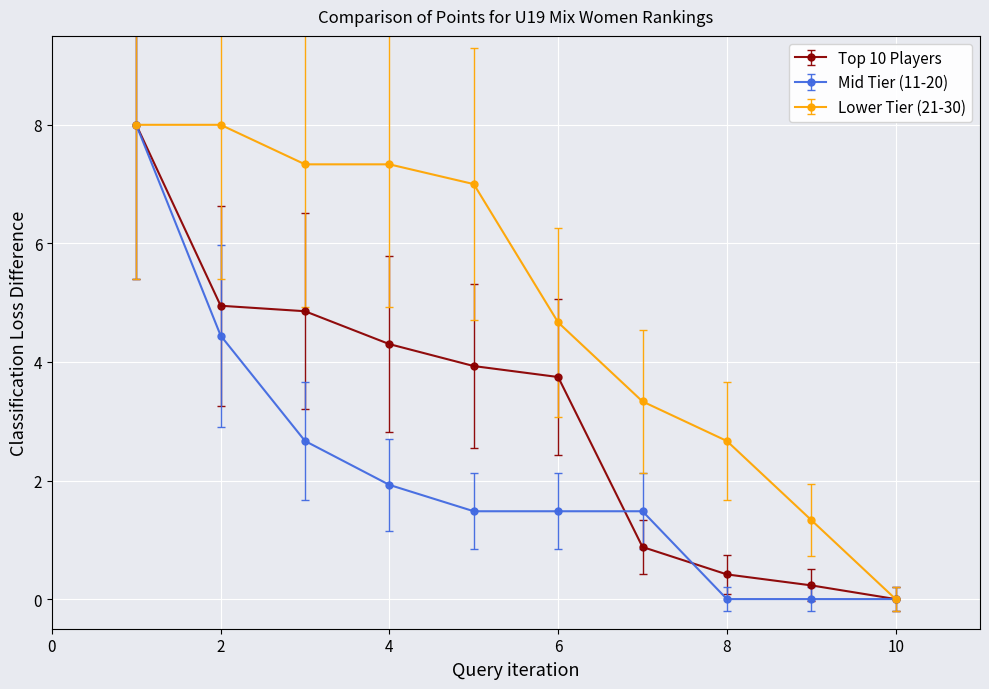

How many data points in Top 10 Players are above 3?

6